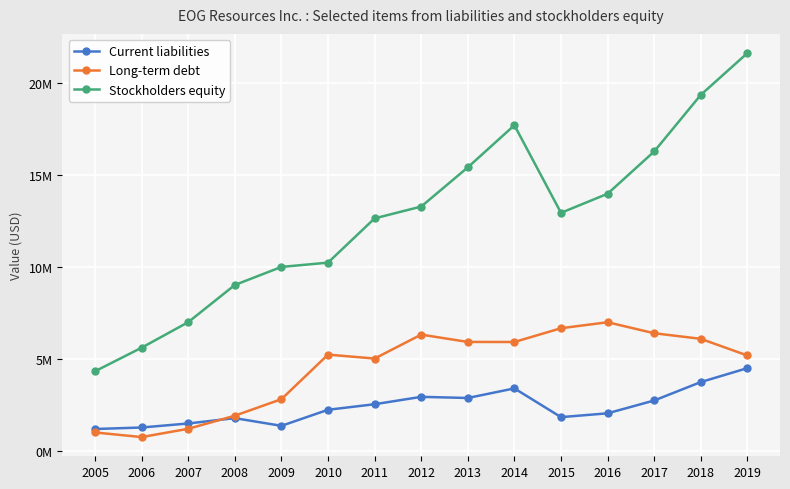

What are all the series names shown in the legend?

Current liabilities, Long-term debt, Stockholders equity